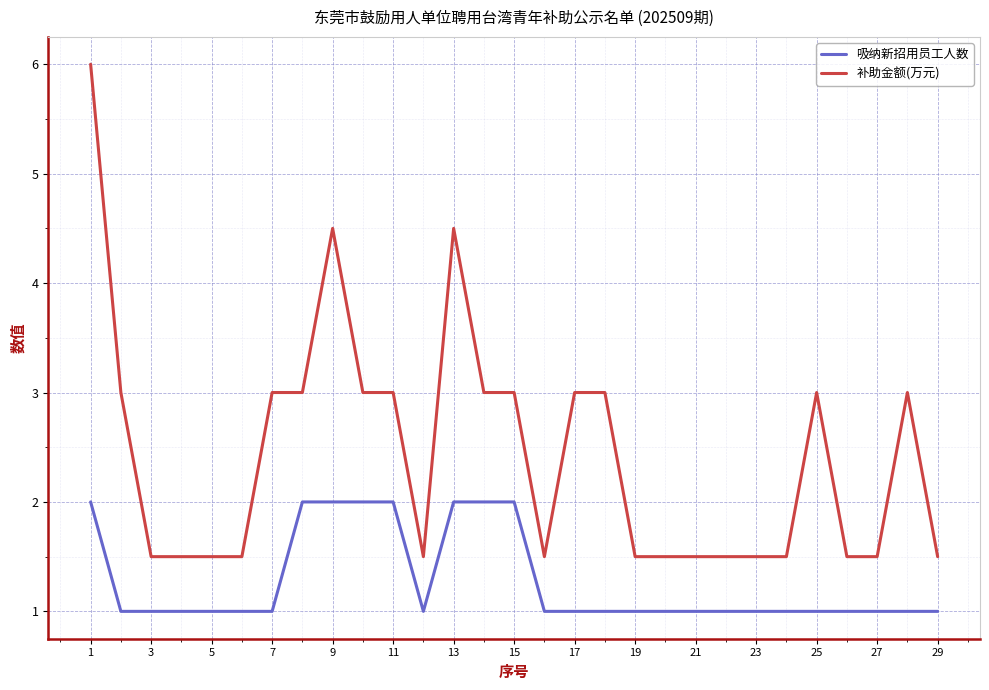

What is the difference between the maximum and minimum values in the 吸纳新招用员工人数 series?

1.0